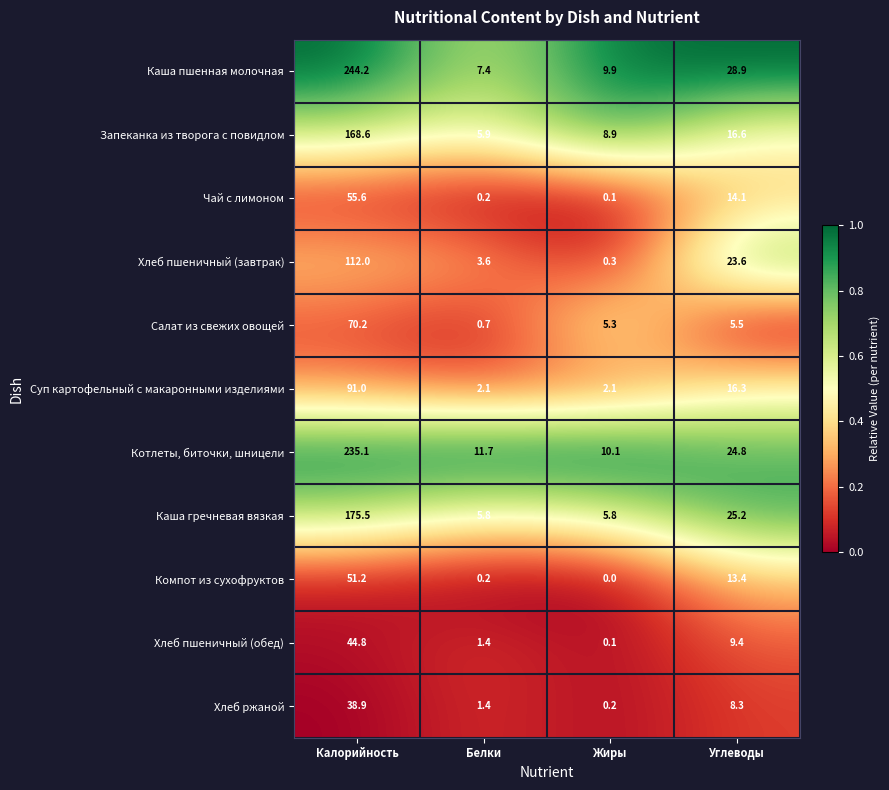

The value of Котлеты, биточки, шницели at Белки is 4.4. True or false?

False